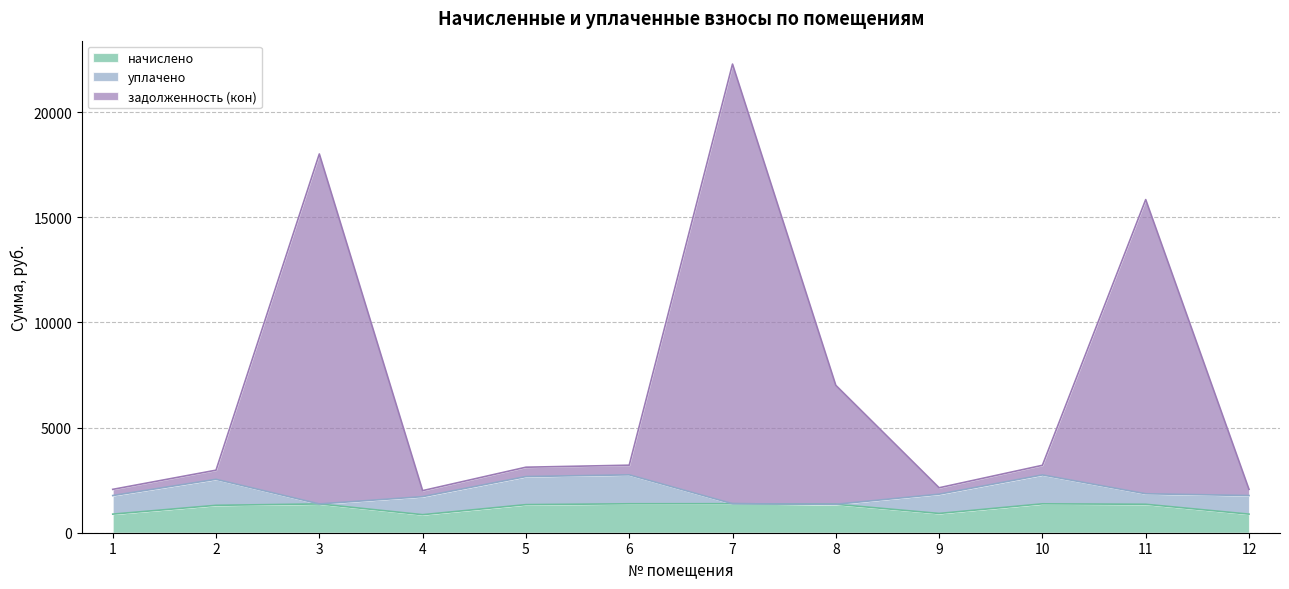

What is the highest value of the начислено series?

1379.2